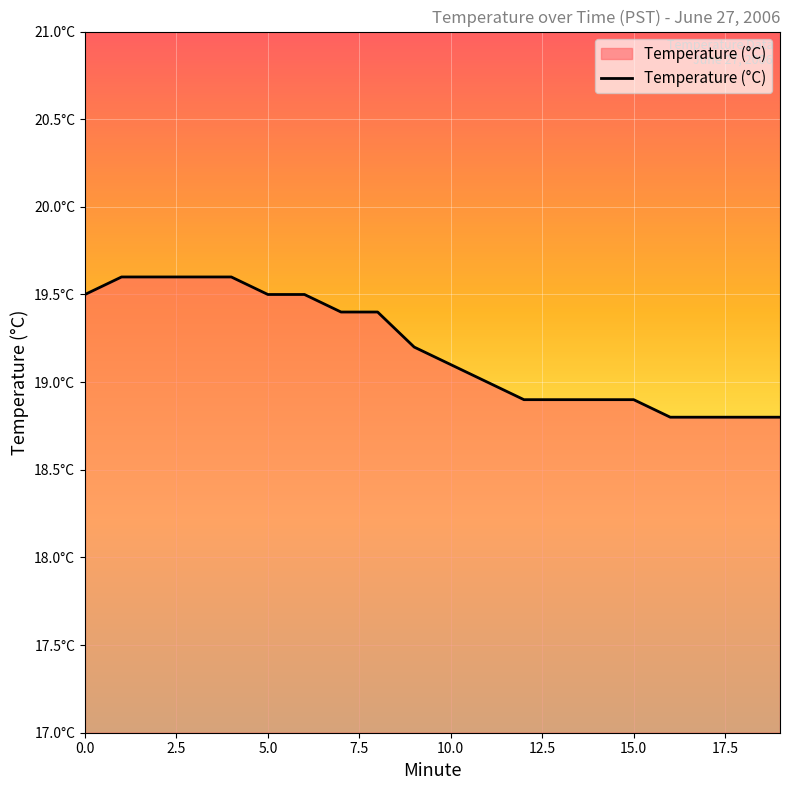

Is this an area chart (filled region under the line)?

Yes